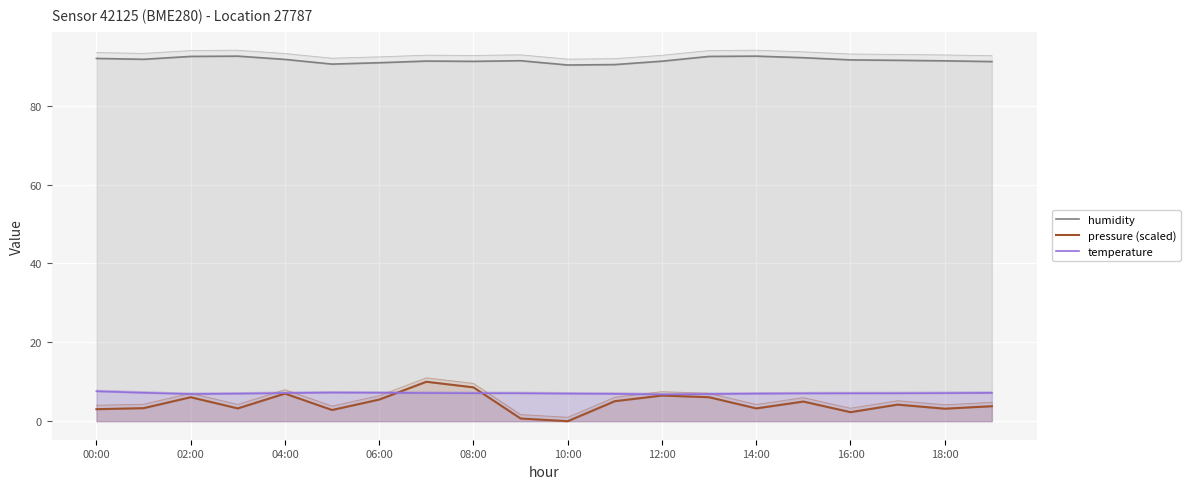

What position from the right is 15?

5